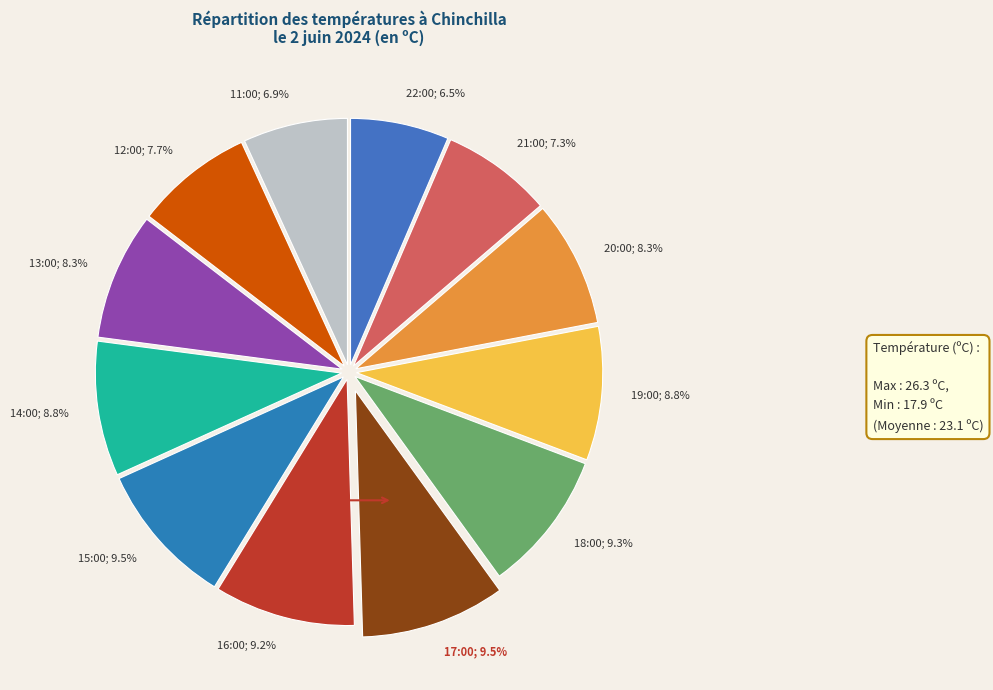

Combined, what portion of the pie is 15:00; 9.5% and 13:00; 8.3%?

17.8%